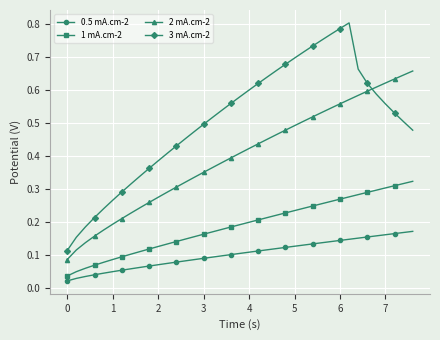

True or false: 2 mA.cm-2 and 0.5 mA.cm-2 cross at least once.

False